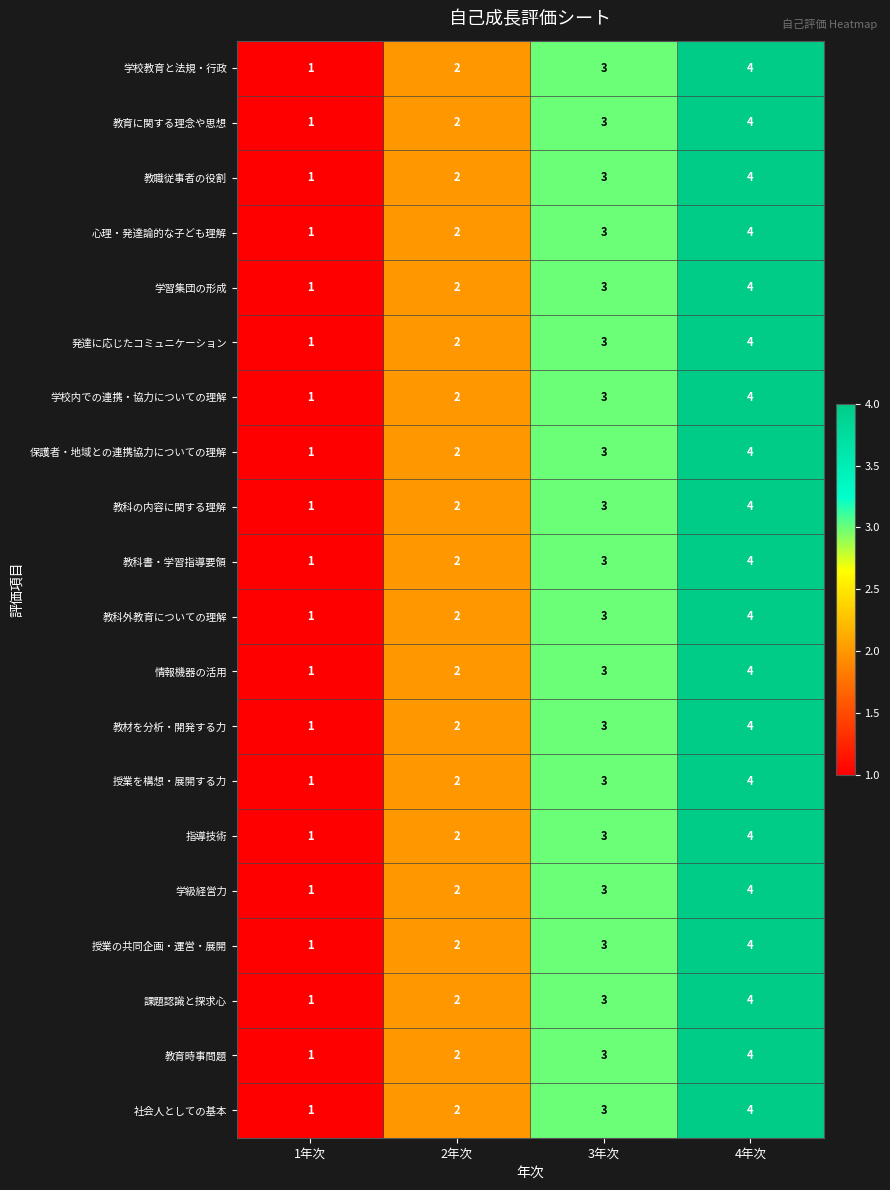

List the labels in order of 教職従事者の役割 value, largest first.

4年次, 3年次, 2年次, 1年次